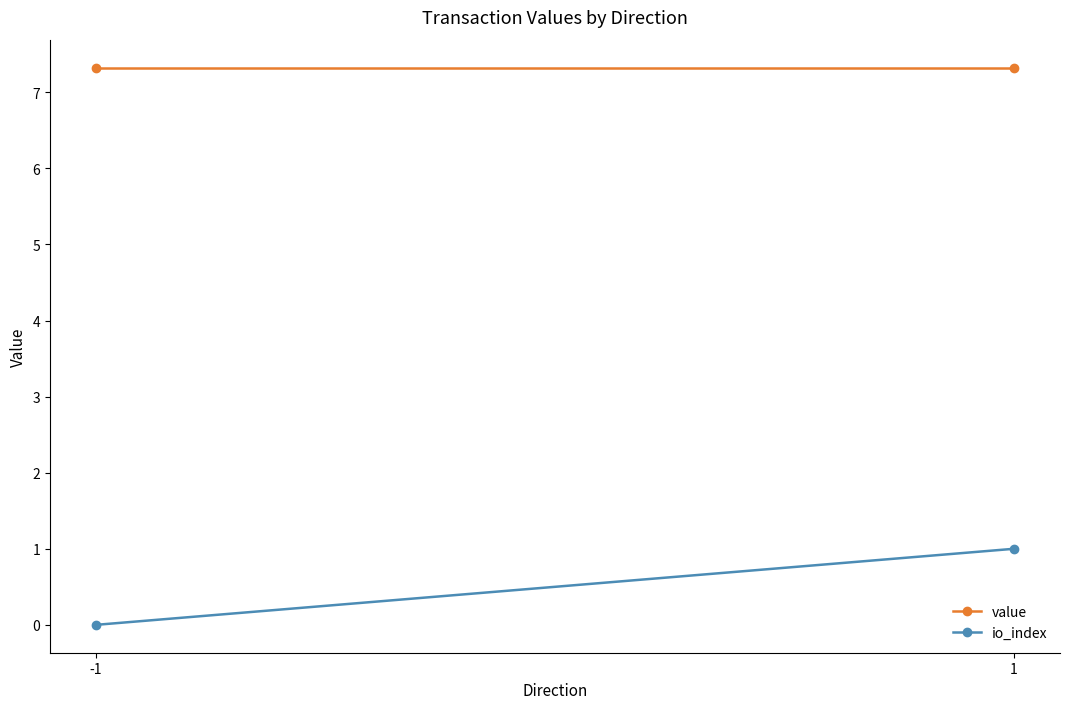

The value of io_index at -1 is -0.5. True or false?

False